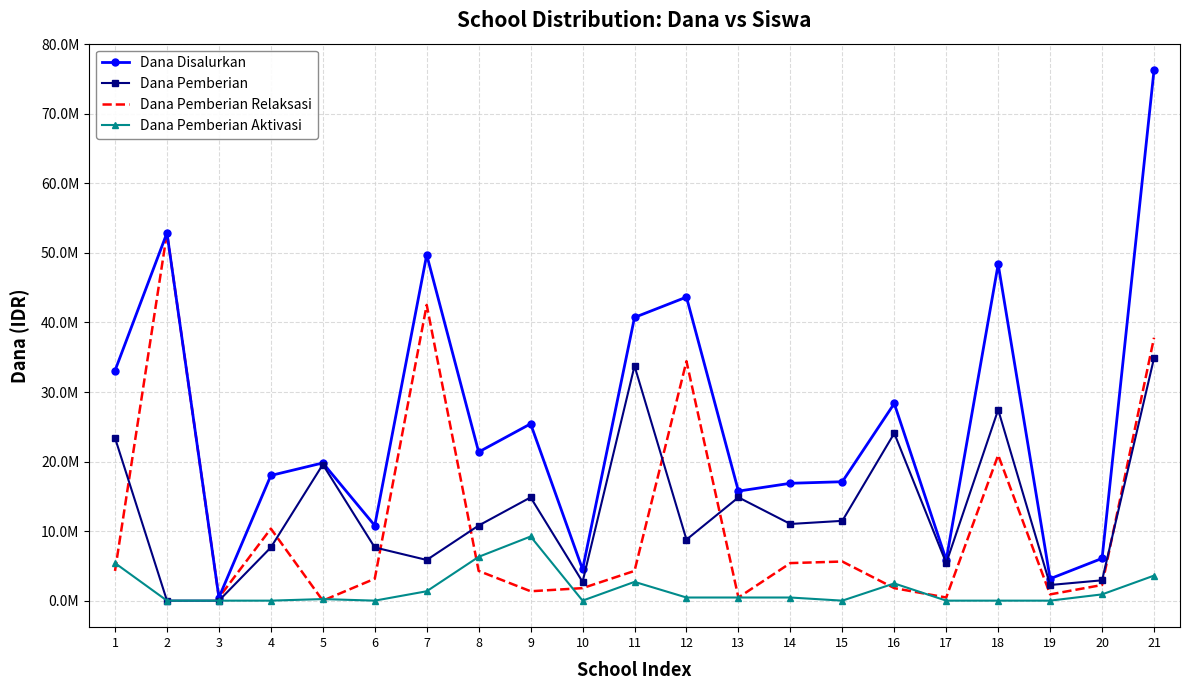

At which category does Dana Pemberian Aktivasi reach its first local peak?

5